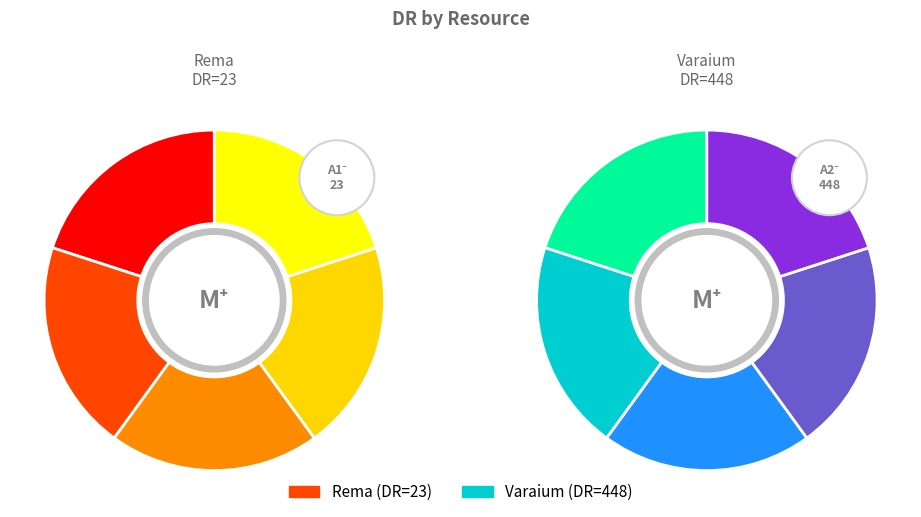

What percentage is the Varaium slice, to the nearest percent?

95%